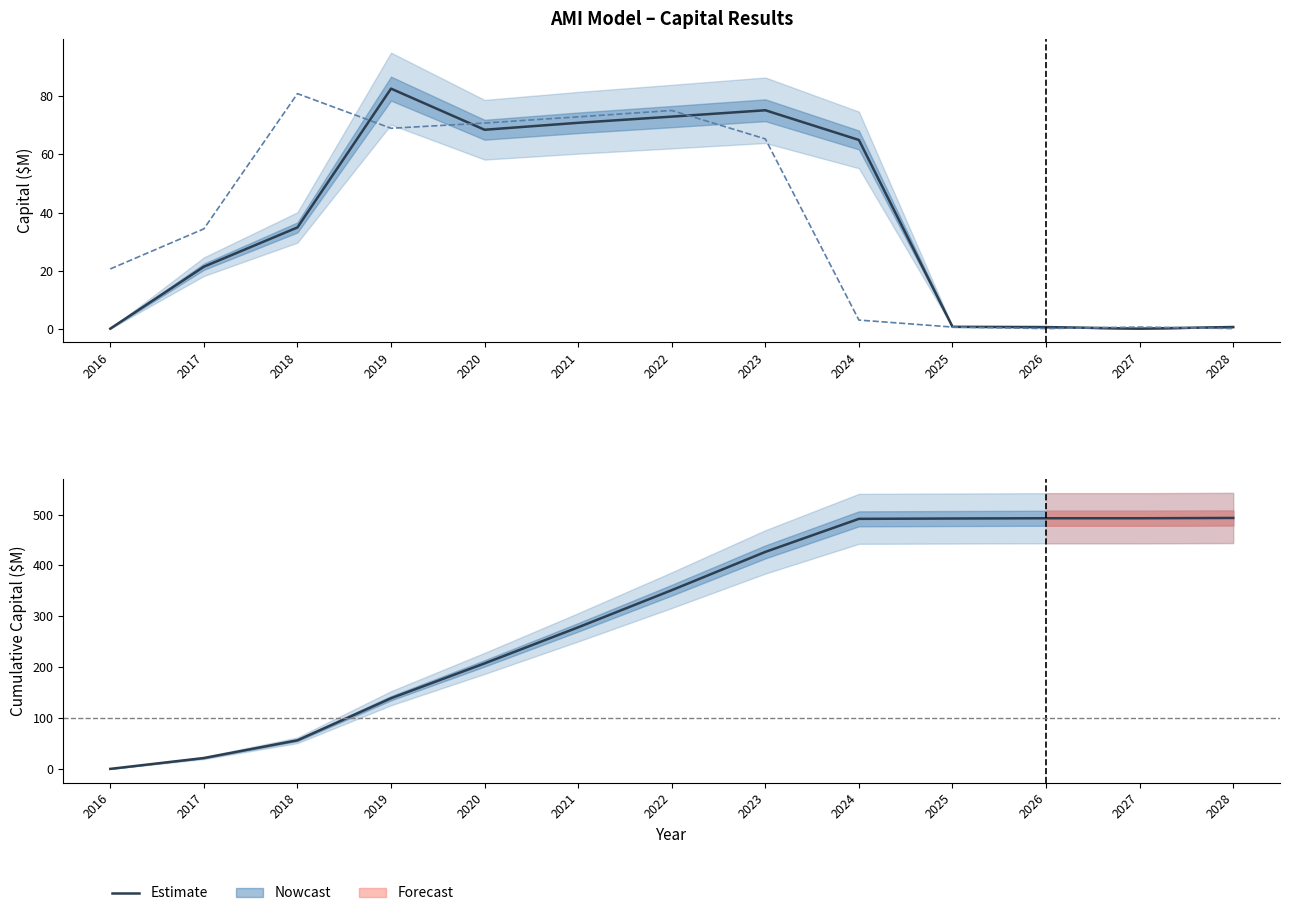

At which category does the chart reach its peak across all series?

2028